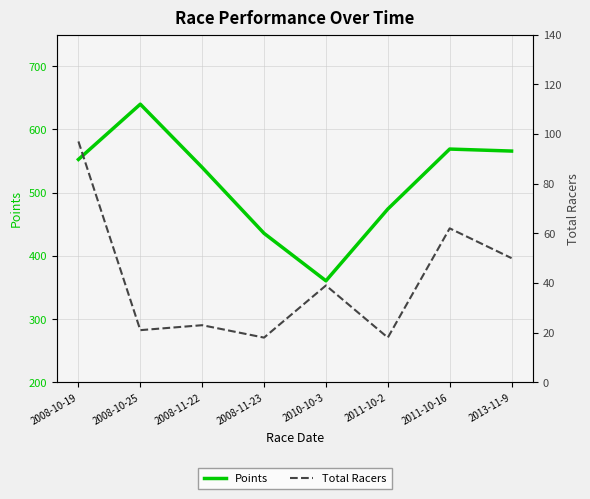

At which label does Points reach its peak?

2008-10-25